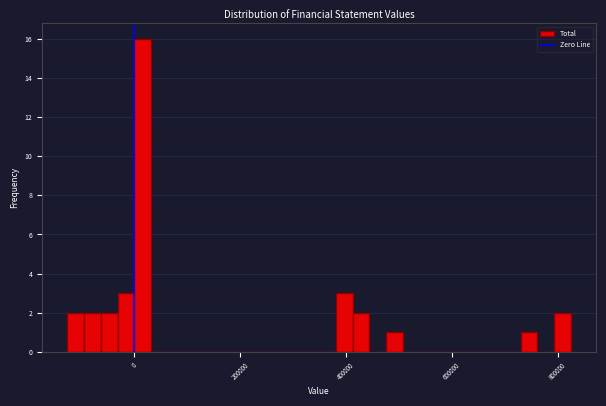

Read against the x-axis, roughly where is the centre of the tallest bar?

20000